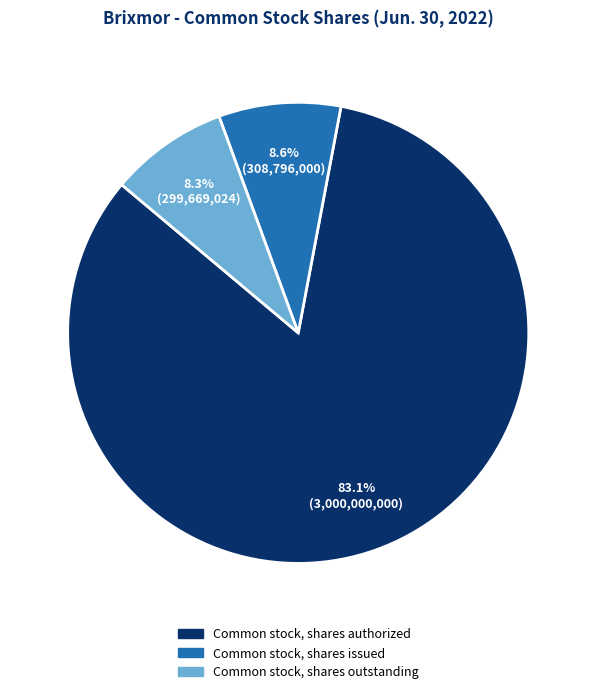

Which slice represents more than half of the pie?

Common stock, shares authorized